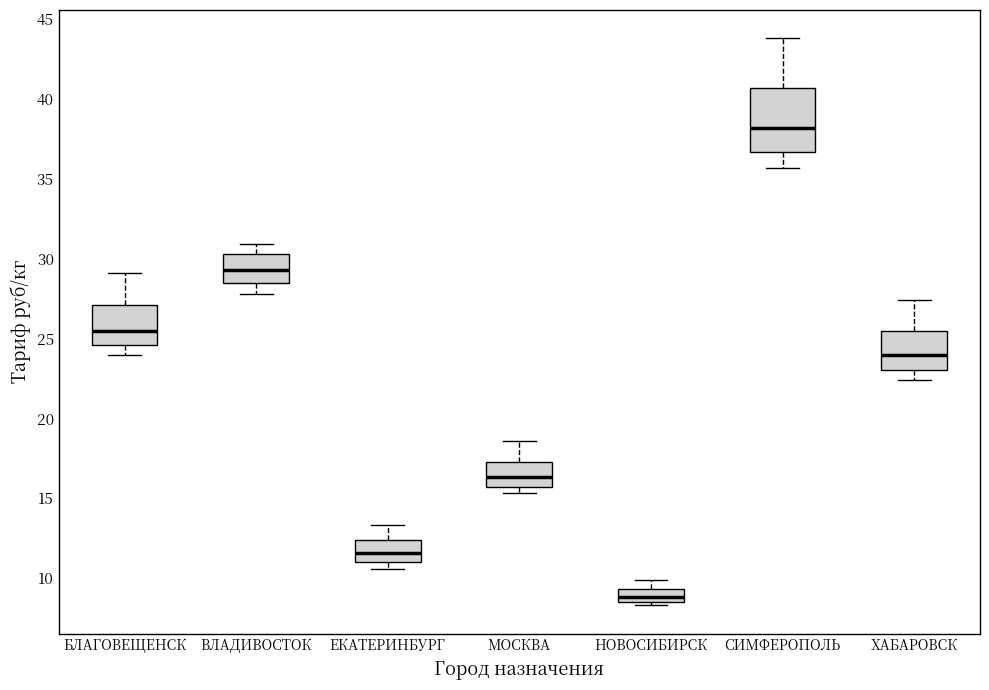

Reading left to right, transcribe this box plot: for each box, give where its median line is, the range the box spans, and where its two whiskers end, as read against the y-axis. The values are not printed on the chart, so give them approximately, as read against the axis.

БЛАГОВЕЩЕНСК: median 25.5, box 24.5 to 27.0, whiskers 24.0 to 29.0
ВЛАДИВОСТОК: median 29.5, box 28.5 to 30.5, whiskers 28.0 to 31.0
ЕКАТЕРИНБУРГ: median 11.5, box 11.0 to 12.5, whiskers 10.5 to 13.5
МОСКВА: median 16.5, box 15.5 to 17.5, whiskers 15.5 (just below the box's lower edge) to 18.5
НОВОСИБИРСК: median 9.0, box 8.5 to 9.5, whiskers 8.5 (just below the box's lower edge) to 10.0
СИМФЕРОПОЛЬ: median 38.0, box 36.5 to 40.5, whiskers 35.5 to 44.0
ХАБАРОВСК: median 24.0, box 23.0 to 25.5, whiskers 22.5 to 27.5